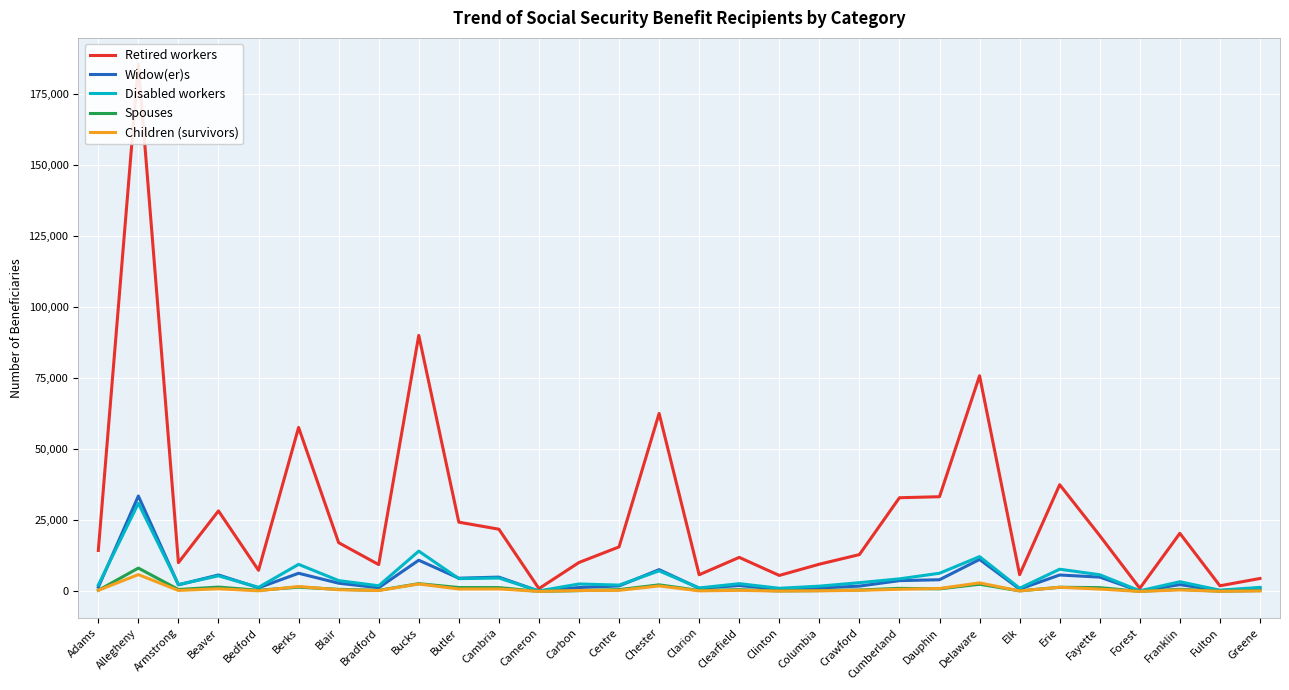

What is the difference between the maximum and minimum values in the Disabled workers series?

30825